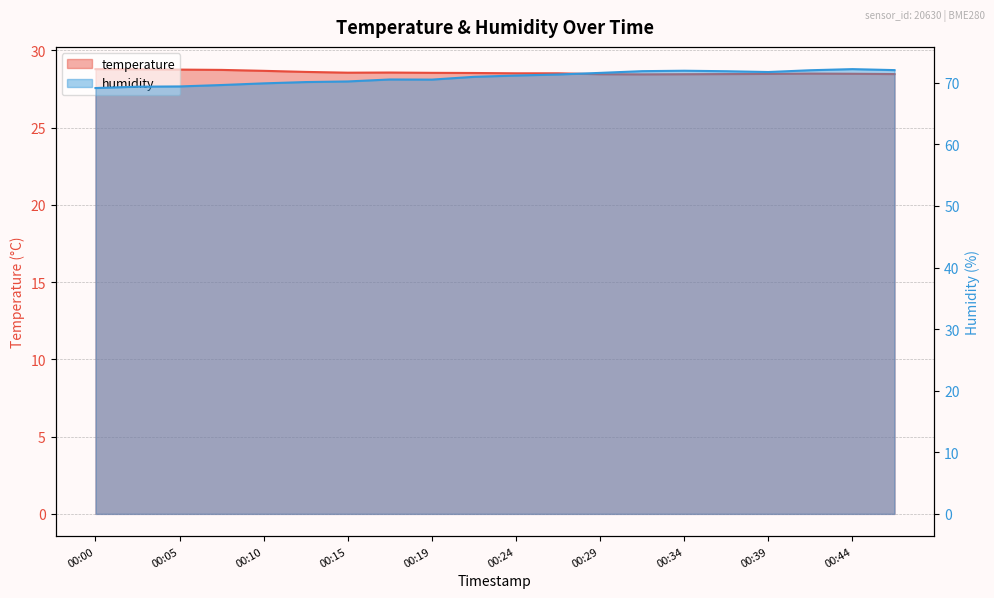

In humidity, how many points are lower than both neighbors (excluding endpoints)?

2